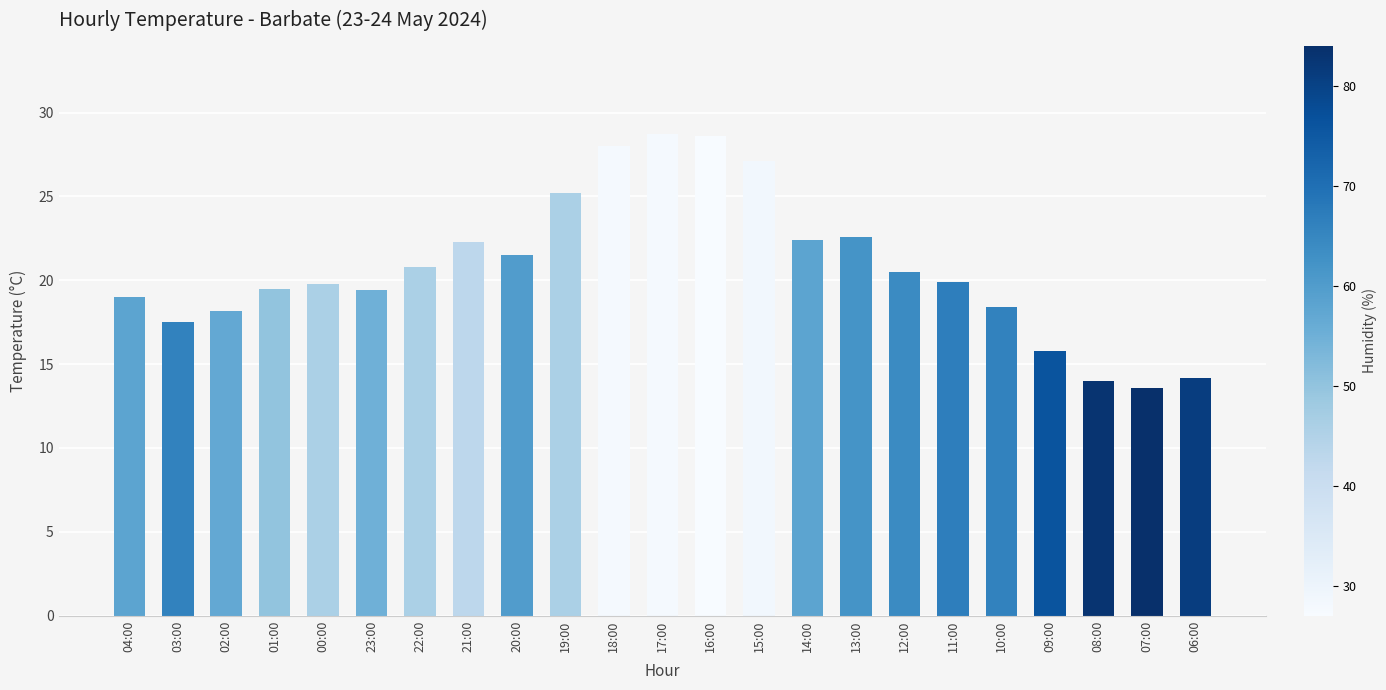

What is the difference between the maximum and minimum values?

15.1